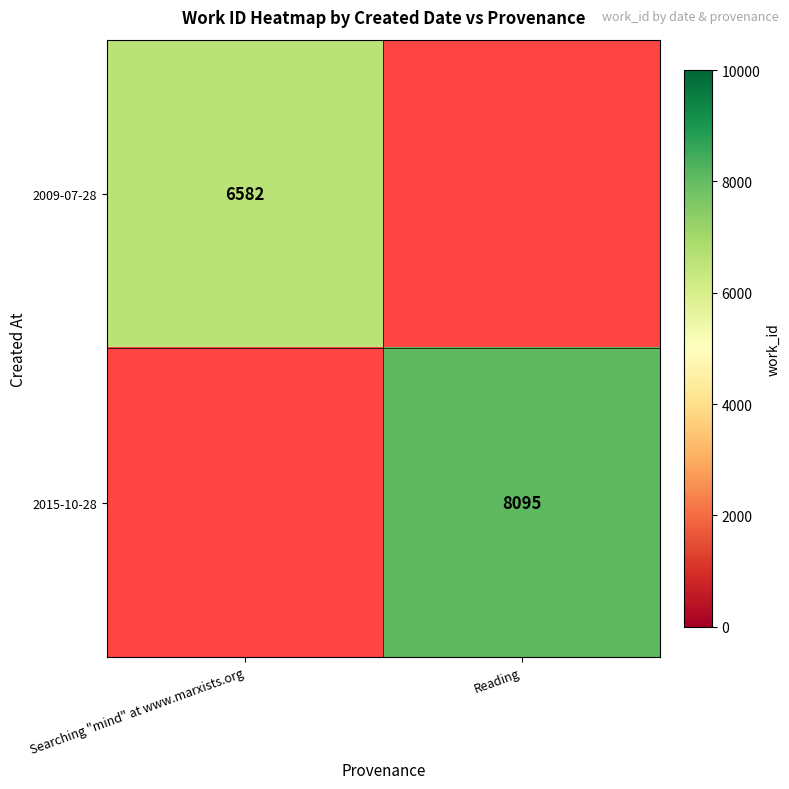

Is the value of 2015-10-28 at Reading greater than the value of 2009-07-28 at Searching "mind" at www.marxists.org?

Yes